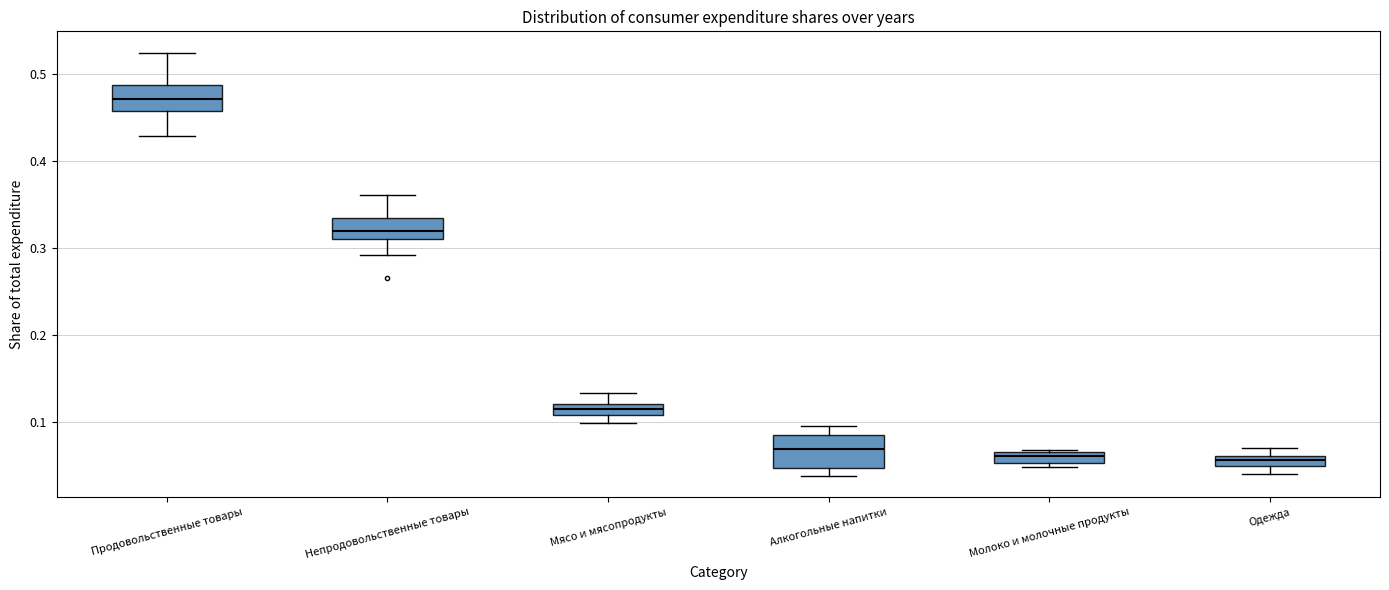

Where is the lower edge of the box for Мясо и мясопродукты on the y-axis? The values are not printed on the chart, so give them approximately, as read against the axis.

0.11